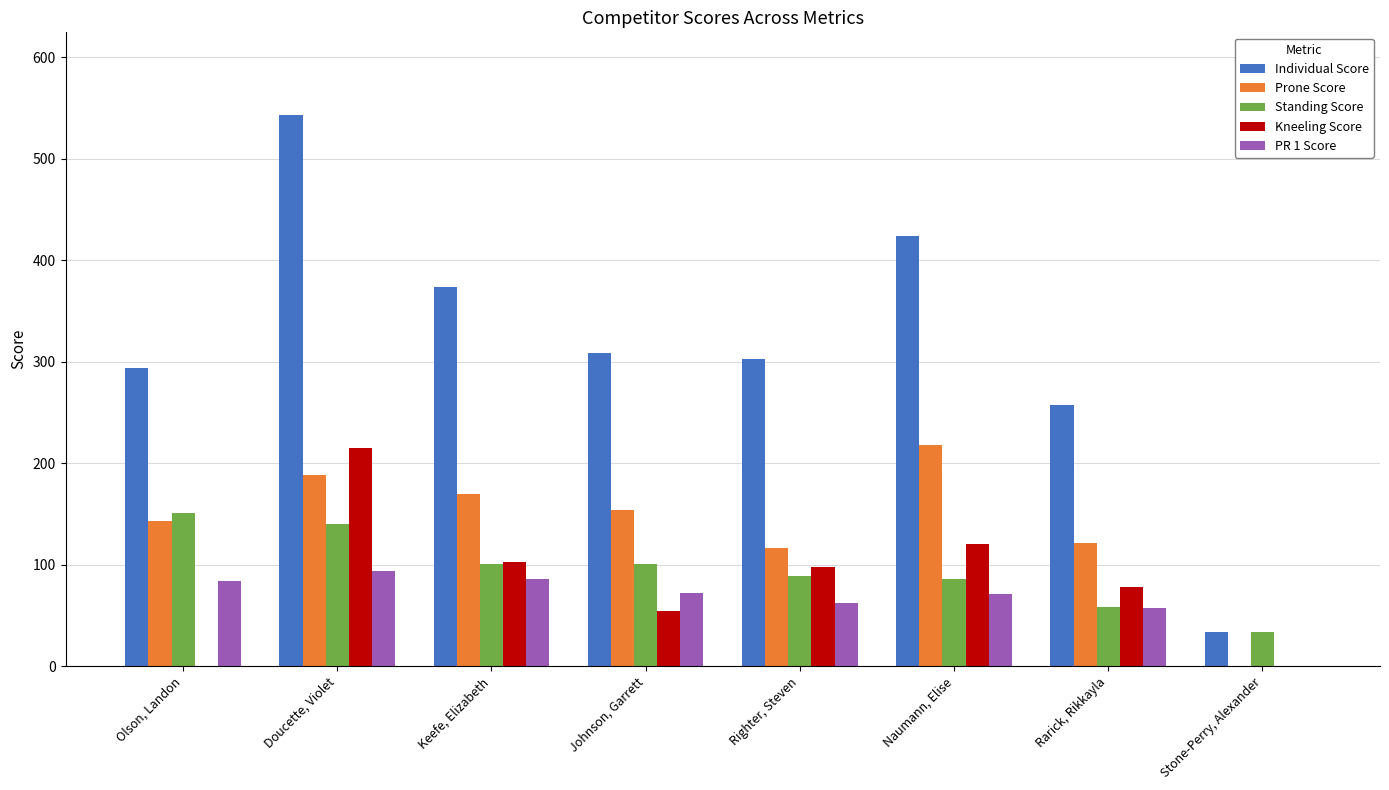

What is the total value across all series at Righter, Steven?

668